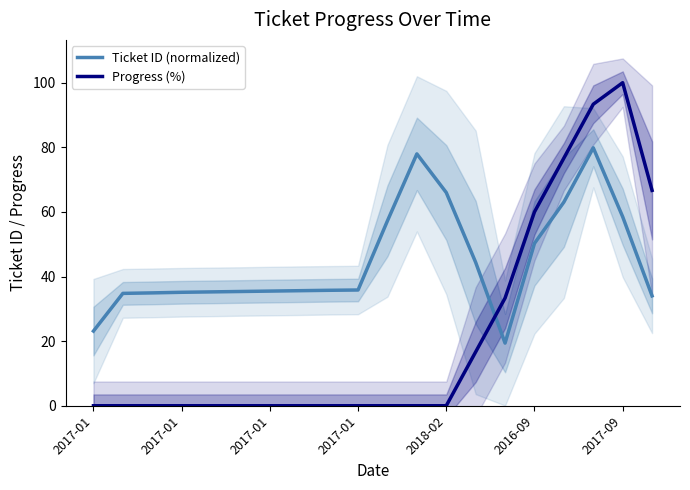

How many data points in Progress (%) are above 0?

7